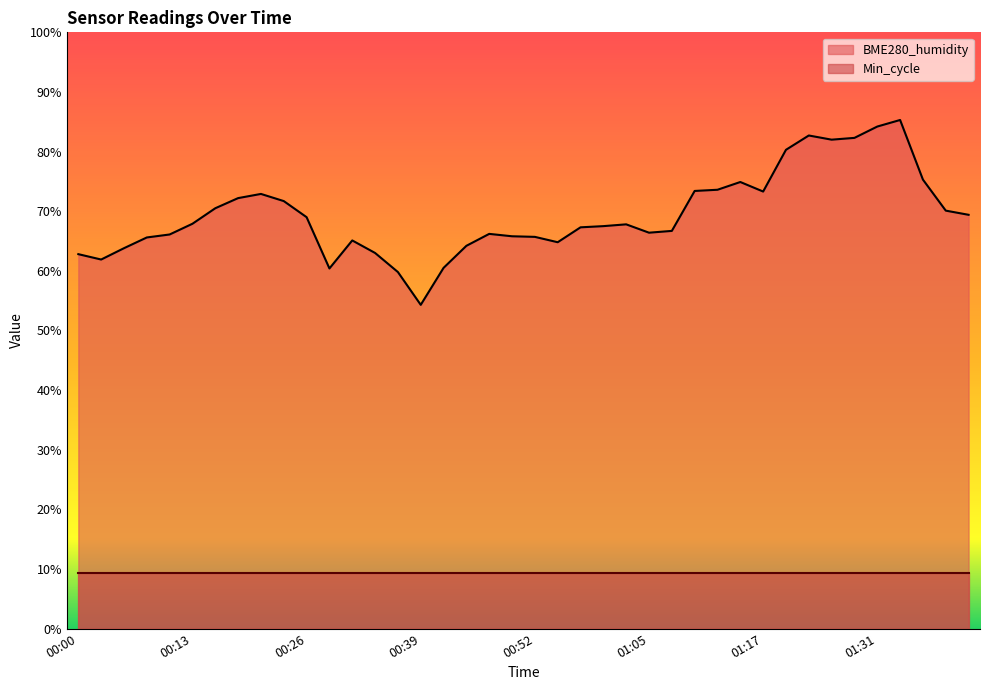

Rank the categories by value from lowest to highest.

00:39, 00:36, 00:29, 00:42, 00:03, 00:00, 00:34, 00:06, 00:44, 00:55, 00:31, 00:08, 00:52, 00:50, 00:11, 00:47, 01:05, 01:07, 00:57, 01:00, 01:02, 00:13, 00:26, 01:41, 01:39, 00:16, 00:24, 00:19, 00:21, 01:17, 01:10, 01:12, 01:15, 01:36, 01:20, 01:25, 01:28, 01:23, 01:31, 01:34